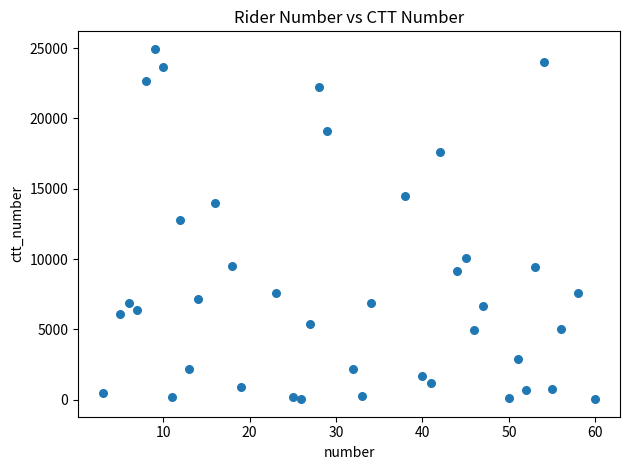

What is the range of Y values (max minus min)?

24925